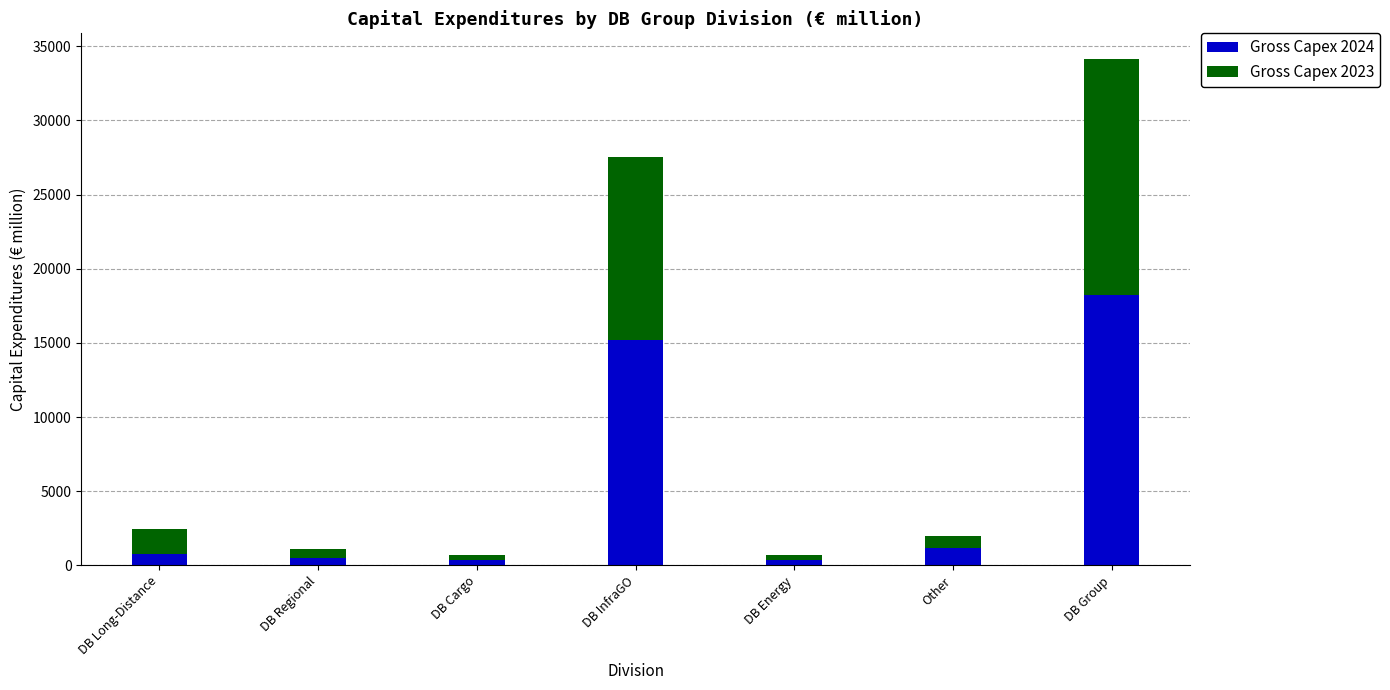

Is it true that Gross Capex 2024 equals 1180 at Other?

True